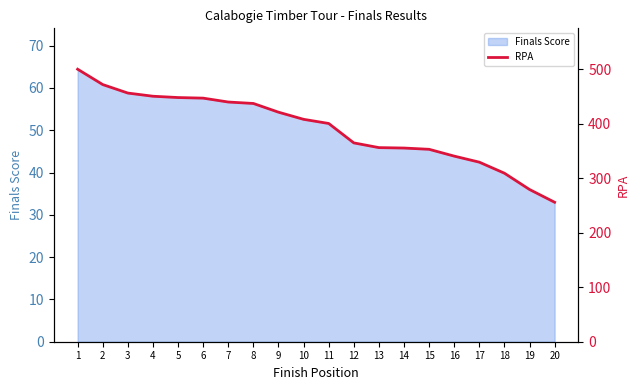

Which label corresponds to the largest value in the chart?

1